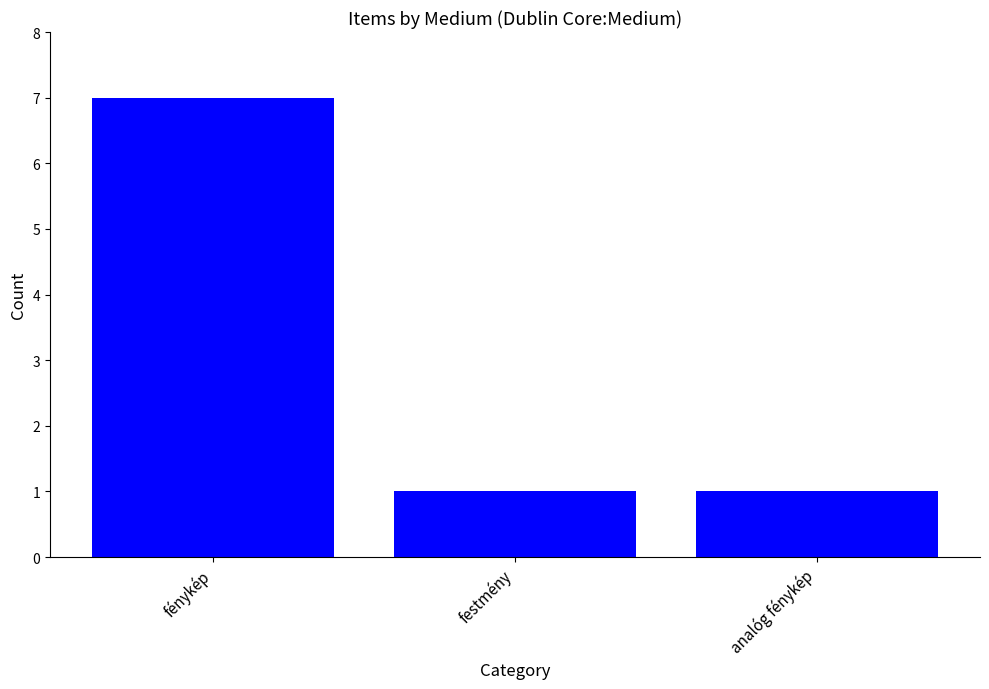

How many categories are shown in the chart?

3